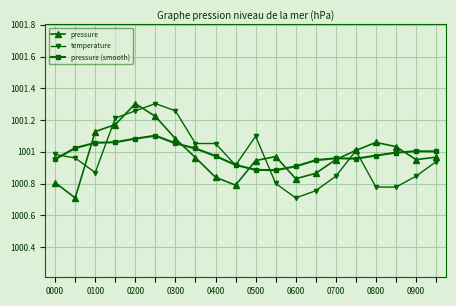

What is the lowest value of the temperature series?

1000.7